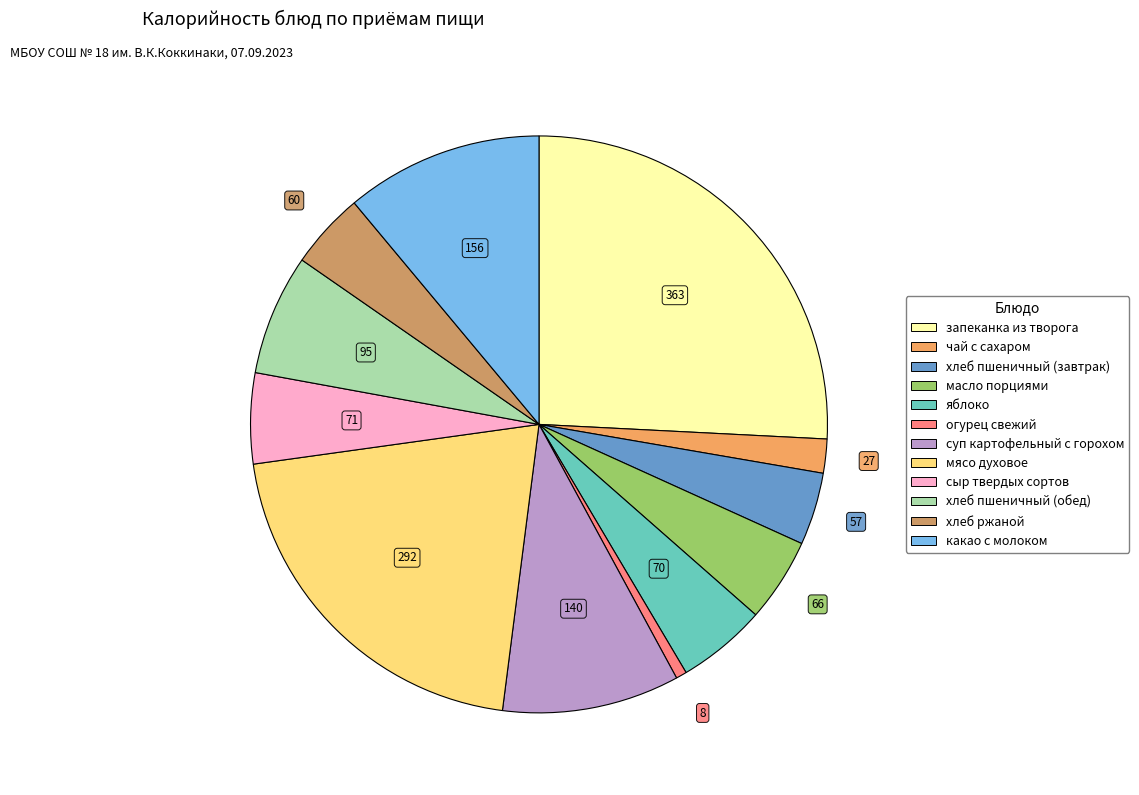

What is the largest slice in the pie chart?

запеканка из творога